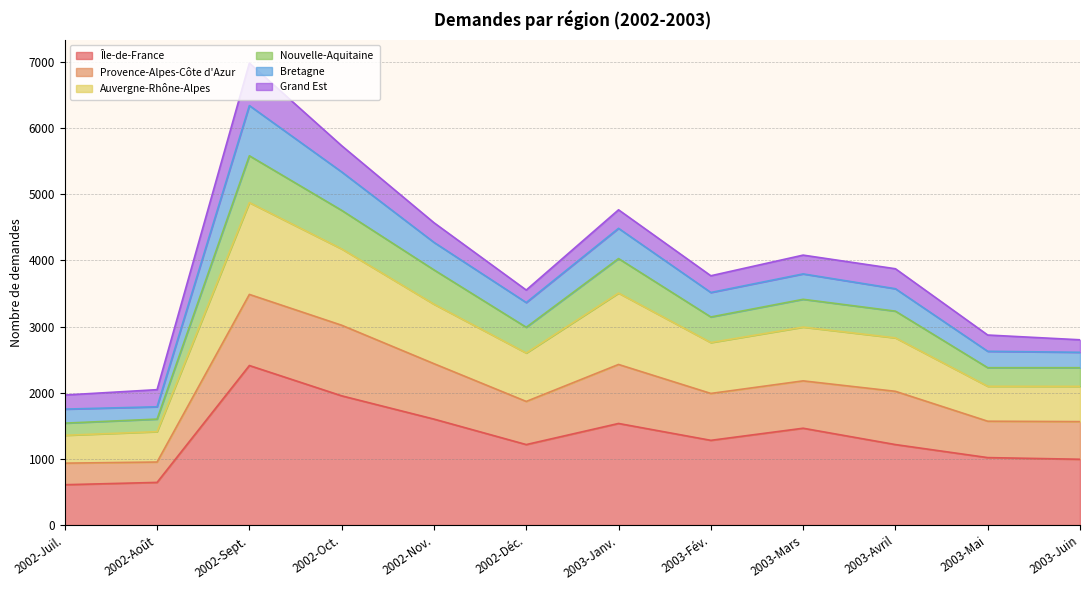

How many lines are shown in the chart?

6